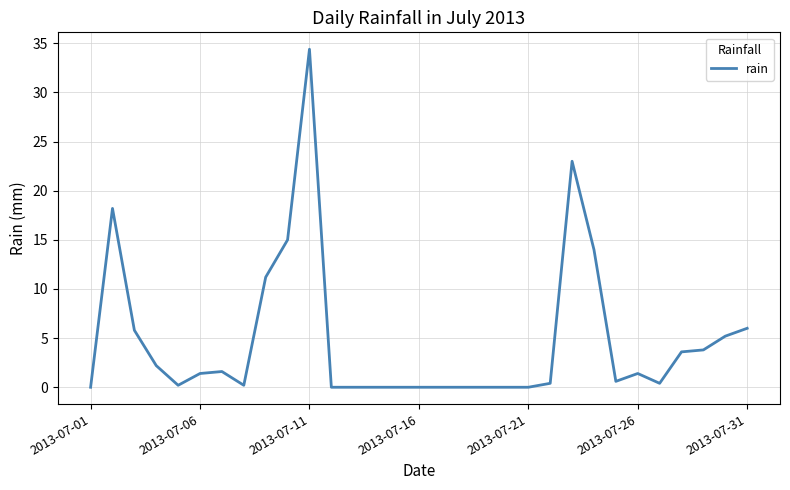

What is the greatest value displayed?

34.4